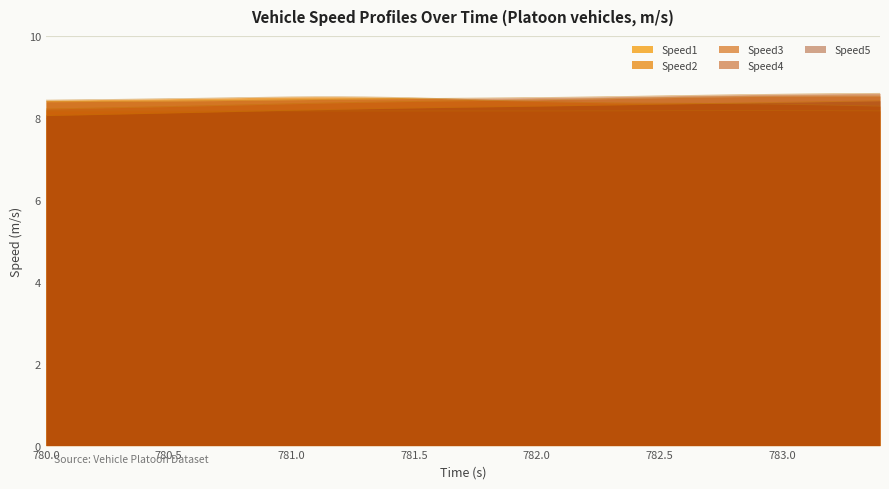

Reading right to left, transcribe all the data shown in this chart.

Speed1: 783.4=8.2	783.3=8.2	783.2=8.2	783.1=8.2	783.0=8.2	782.9=8.2	782.8=8.2	782.7=8.2	782.6=8.2	782.5=8.2	782.4=8.2	782.3=8.2	782.2=8.2	782.1=8.2	782.0=8.2	781.9=8.2	781.8=8.2	781.7=8.2	781.6=8.2	781.5=8.2	781.4=8.2	781.3=8.2	781.2=8.2	781.1=8.2	781.0=8.2	780.9=8.2	780.8=8.2	780.7=8.2	780.6=8.2	780.5=8.2	780.4=8.2	780.3=8.2	780.2=8.2	780.1=8.2	780.0=8.2
Speed2: 783.4=8.3	783.3=8.3	783.2=8.3	783.1=8.3	783.0=8.3	782.9=8.3	782.8=8.3	782.7=8.4	782.6=8.4	782.5=8.4	782.4=8.4	782.3=8.4	782.2=8.4	782.1=8.4	782.0=8.4	781.9=8.4	781.8=8.4	781.7=8.5	781.6=8.5	781.5=8.5	781.4=8.5	781.3=8.5	781.2=8.5	781.1=8.5	781.0=8.5	780.9=8.5	780.8=8.5	780.7=8.5	780.6=8.5	780.5=8.5	780.4=8.5	780.3=8.5	780.2=8.4	780.1=8.4	780.0=8.4
Speed3: 783.4=8.5	783.3=8.5	783.2=8.5	783.1=8.5	783.0=8.5	782.9=8.5	782.8=8.5	782.7=8.5	782.6=8.5	782.5=8.5	782.4=8.5	782.3=8.5	782.2=8.5	782.1=8.5	782.0=8.4	781.9=8.4	781.8=8.4	781.7=8.4	781.6=8.4	781.5=8.4	781.4=8.4	781.3=8.4	781.2=8.4	781.1=8.4	781.0=8.3	780.9=8.3	780.8=8.3	780.7=8.3	780.6=8.3	780.5=8.3	780.4=8.3	780.3=8.3	780.2=8.2	780.1=8.2	780.0=8.2
Speed4: 783.4=8.6	783.3=8.6	783.2=8.6	783.1=8.6	783.0=8.6	782.9=8.6	782.8=8.6	782.7=8.6	782.6=8.5	782.5=8.5	782.4=8.5	782.3=8.5	782.2=8.5	782.1=8.5	782.0=8.5	781.9=8.5	781.8=8.5	781.7=8.5	781.6=8.5	781.5=8.5	781.4=8.5	781.3=8.5	781.2=8.5	781.1=8.4	781.0=8.4	780.9=8.4	780.8=8.4	780.7=8.4	780.6=8.4	780.5=8.4	780.4=8.4	780.3=8.4	780.2=8.4	780.1=8.4	780.0=8.4
Speed5: 783.4=8.4	783.3=8.4	783.2=8.4	783.1=8.4	783.0=8.4	782.9=8.4	782.8=8.4	782.7=8.4	782.6=8.3	782.5=8.3	782.4=8.3	782.3=8.3	782.2=8.3	782.1=8.3	782.0=8.3	781.9=8.3	781.8=8.3	781.7=8.3	781.6=8.3	781.5=8.2	781.4=8.2	781.3=8.2	781.2=8.2	781.1=8.2	781.0=8.2	780.9=8.2	780.8=8.2	780.7=8.1	780.6=8.1	780.5=8.1	780.4=8.1	780.3=8.1	780.2=8.1	780.1=8.1	780.0=8.1